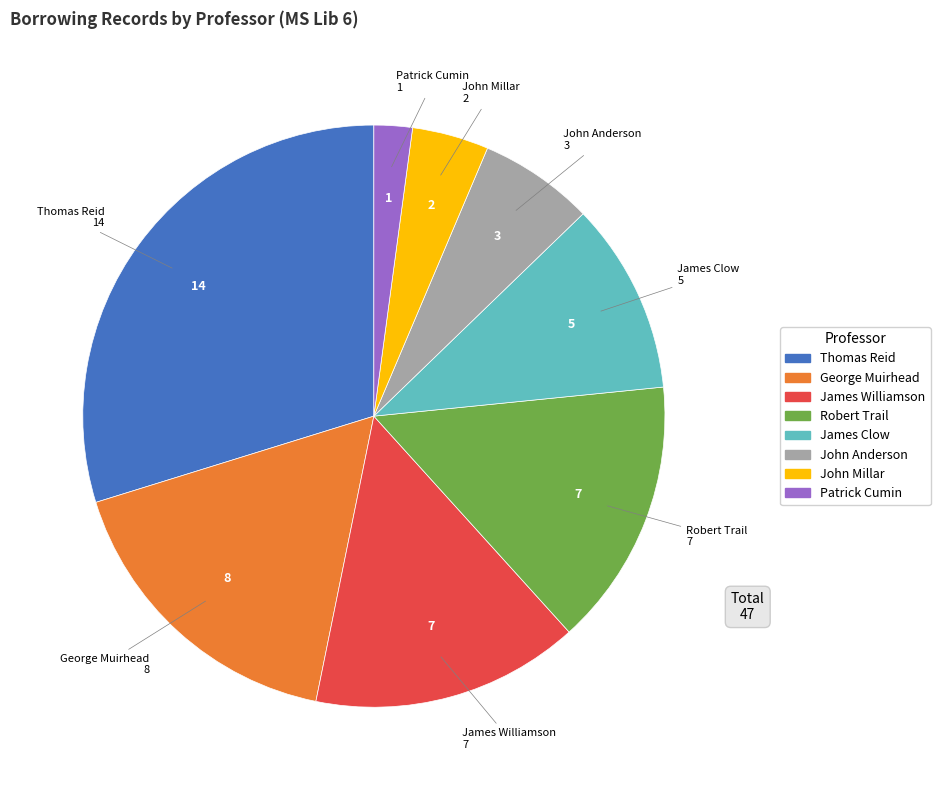

How many segments does this pie chart have?

8